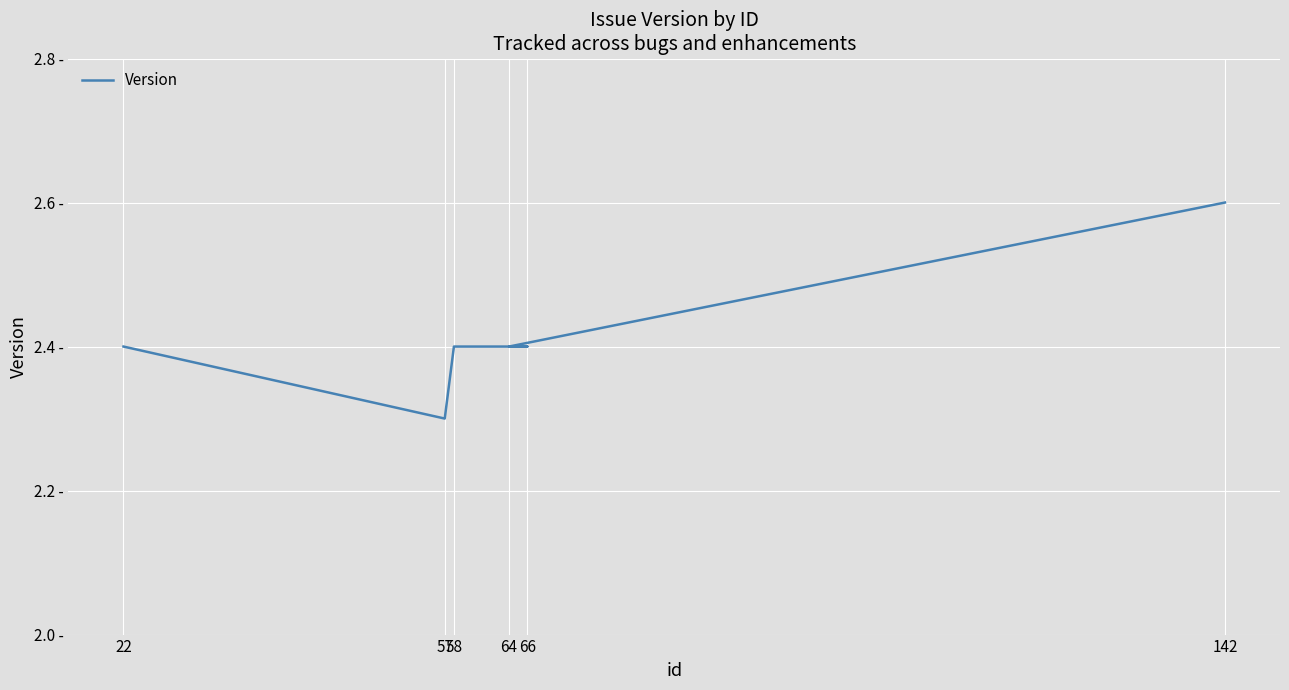

Is this an area chart (filled region under the line)?

No